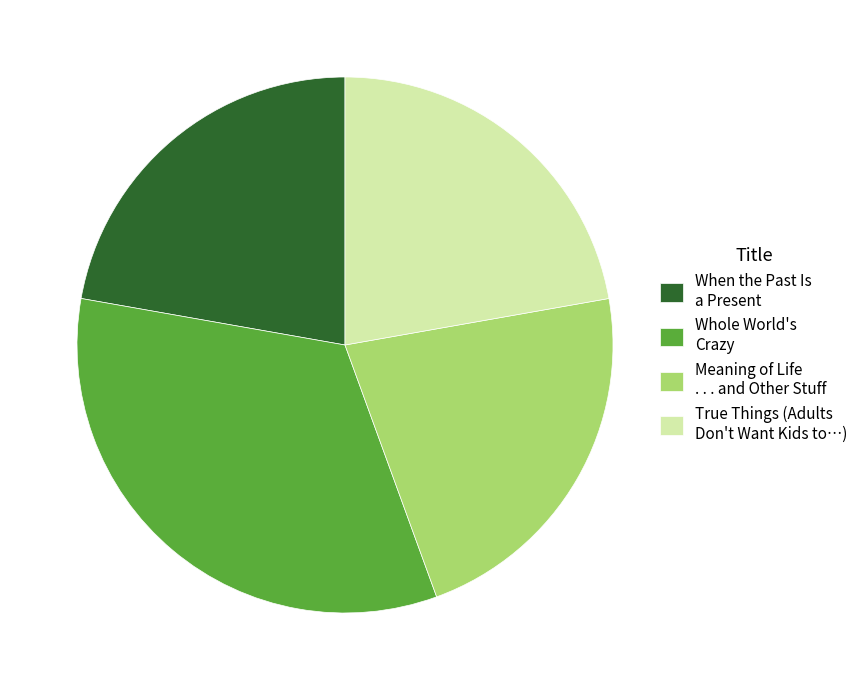

True or false: Meaning of Life . . . and Other Stuff accounts for 22% of the total.

True